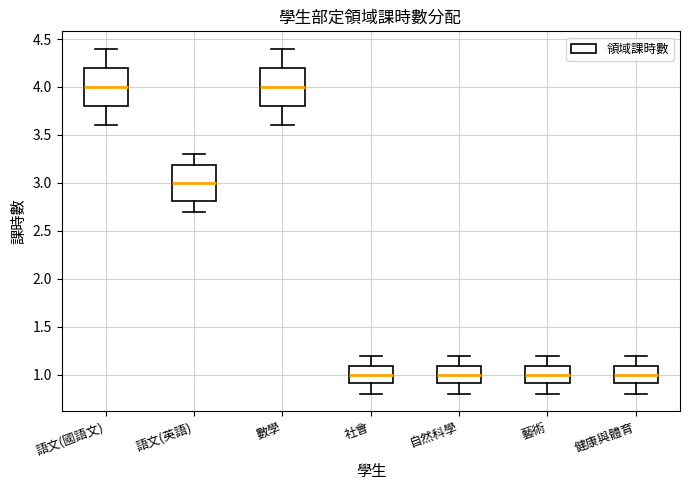

Where is the lower edge of the box for 藝術 on the y-axis? The values are not printed on the chart, so give them approximately, as read against the axis.

0.9